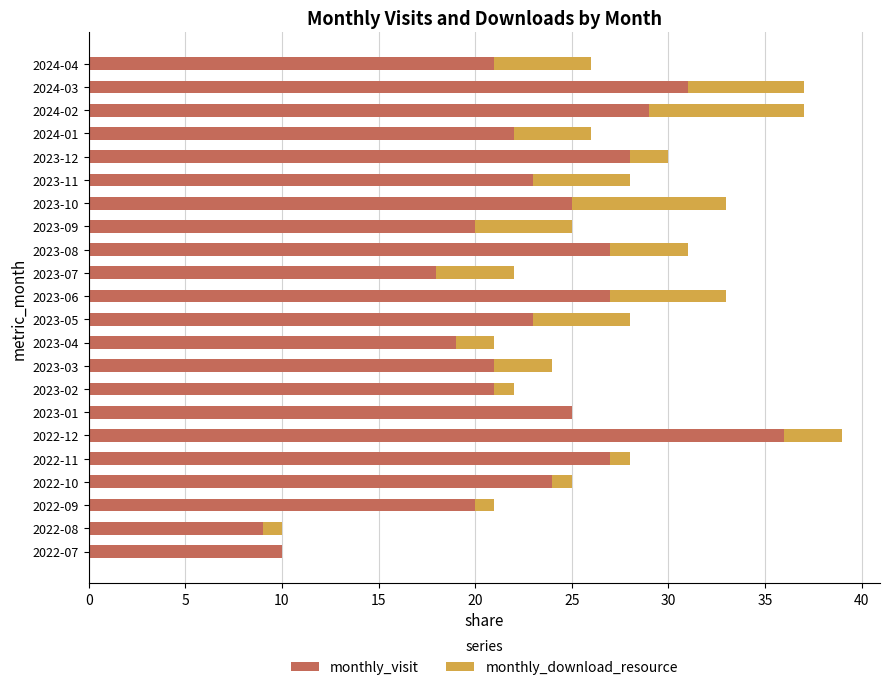

What is the sum of all monthly_visit values?

506